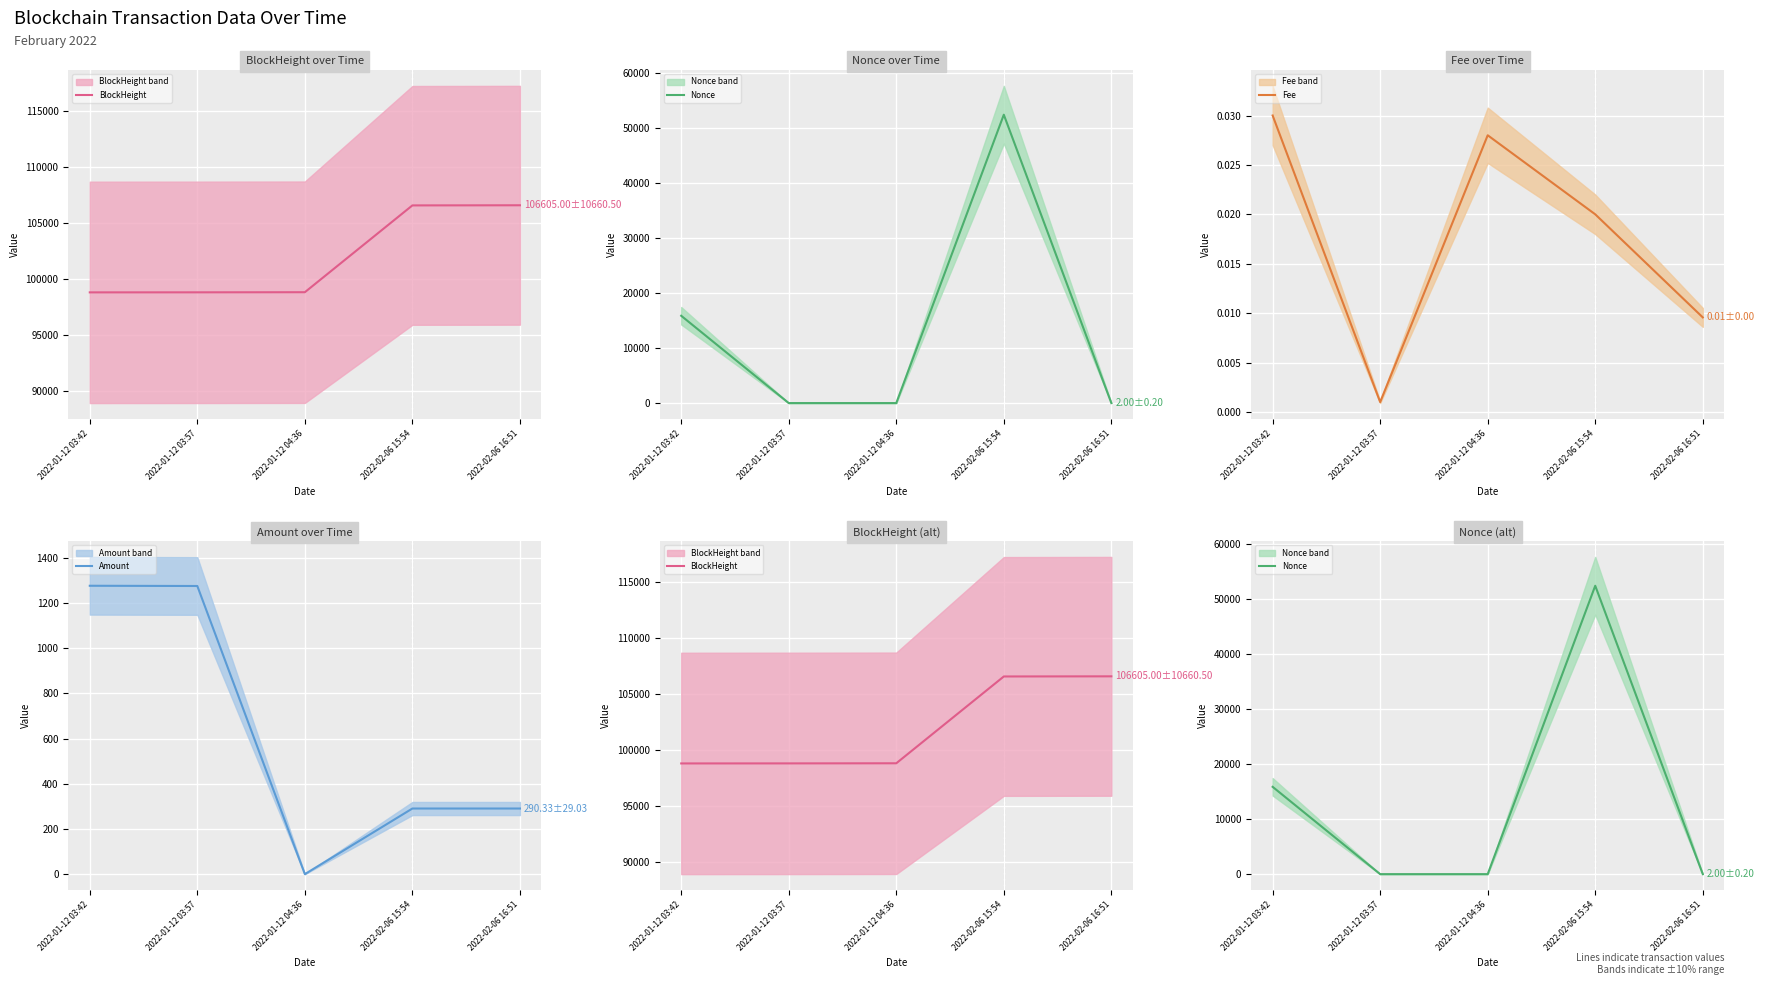

Where is Fee nearest to the value 0?

2022-01-12 03:57